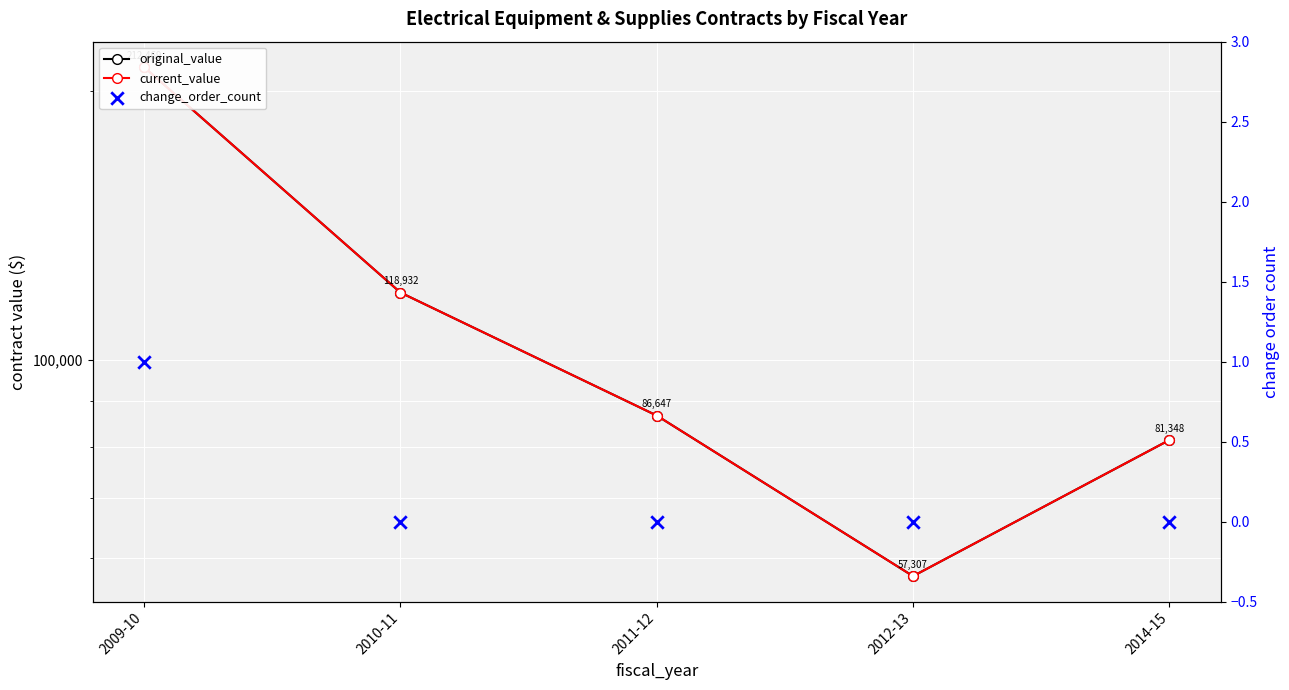

At which category is the sum across all series the highest?

2009-10